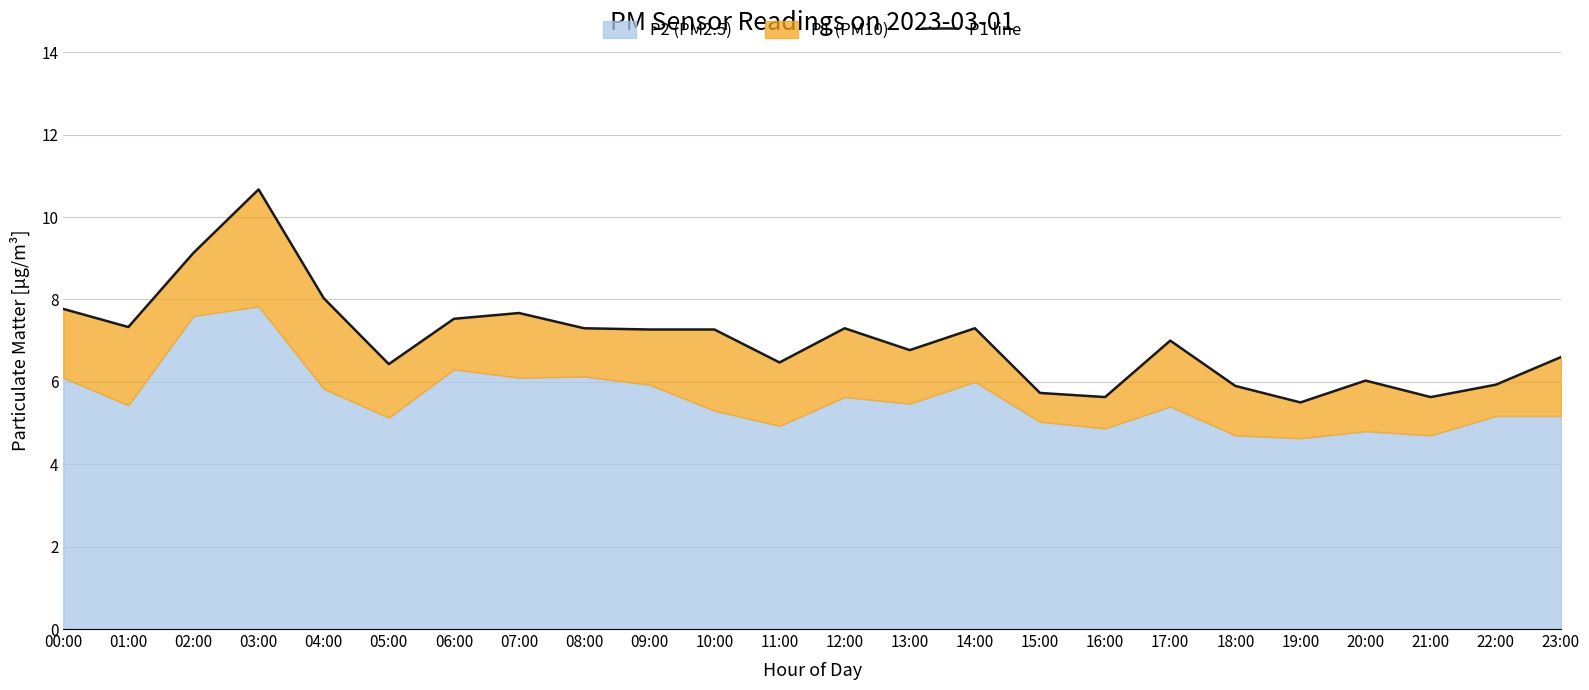

At which label does the data first exceed 7?

00:00